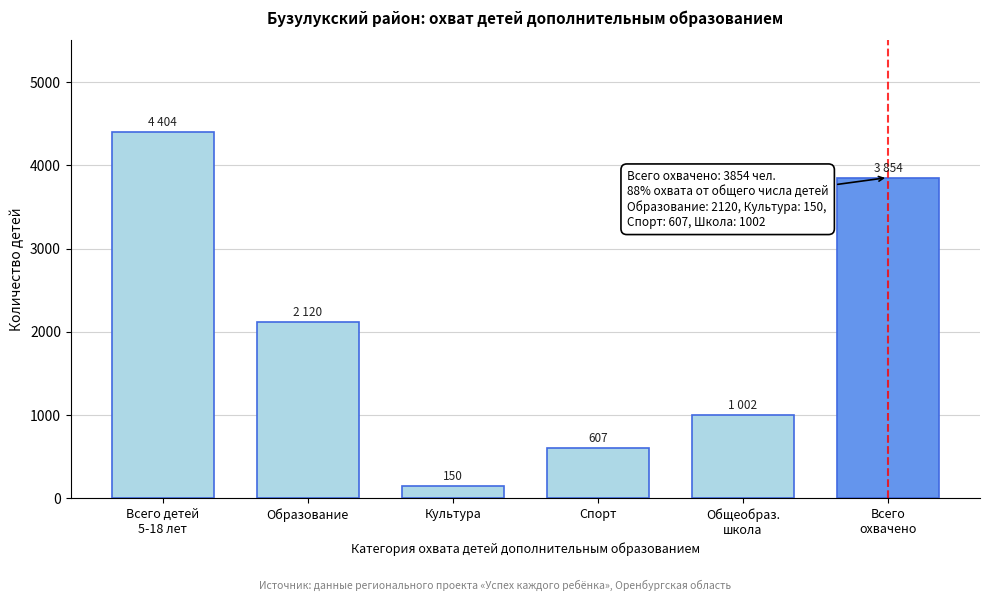

Reading right to left, what are all the values shown in this chart?

3854	1002	607	150	2120	4404